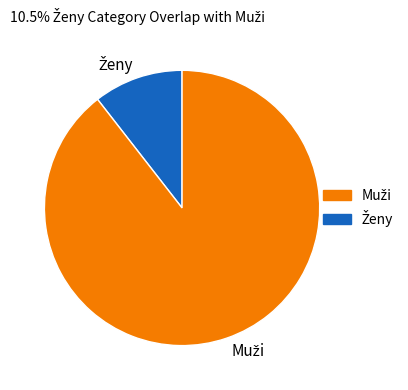

Is there any slice that represents more than half of the pie?

Yes